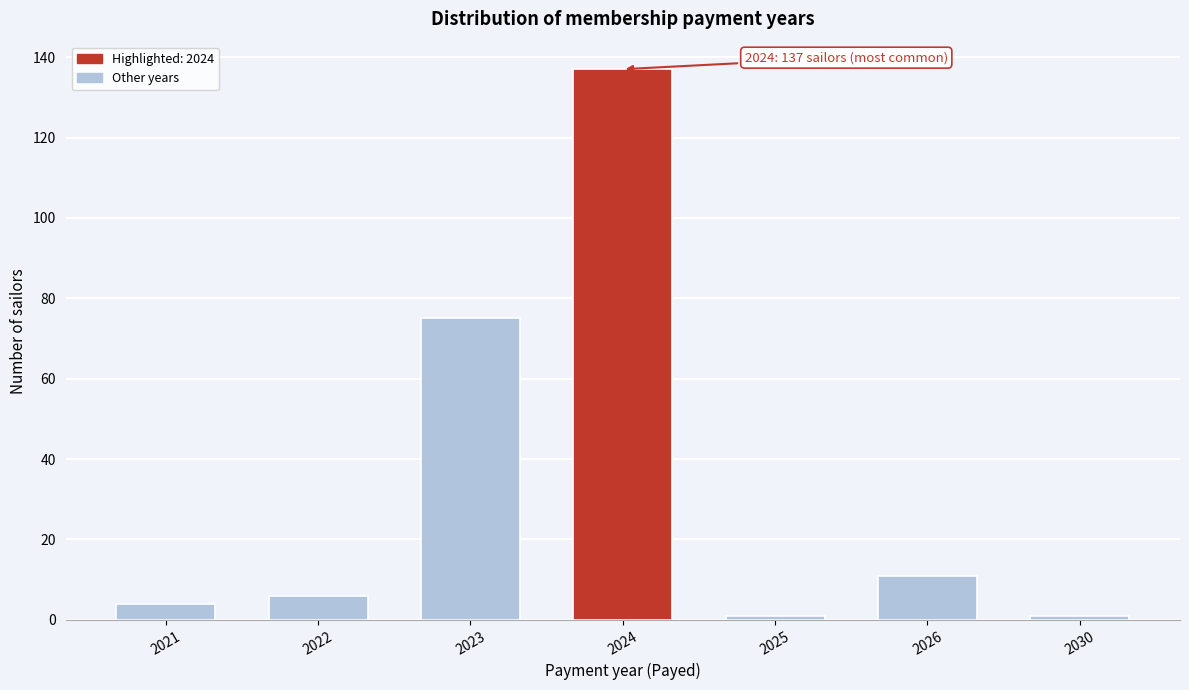

Reading left to right, extract all data points from this chart.

4	6	75	137	1	11	1